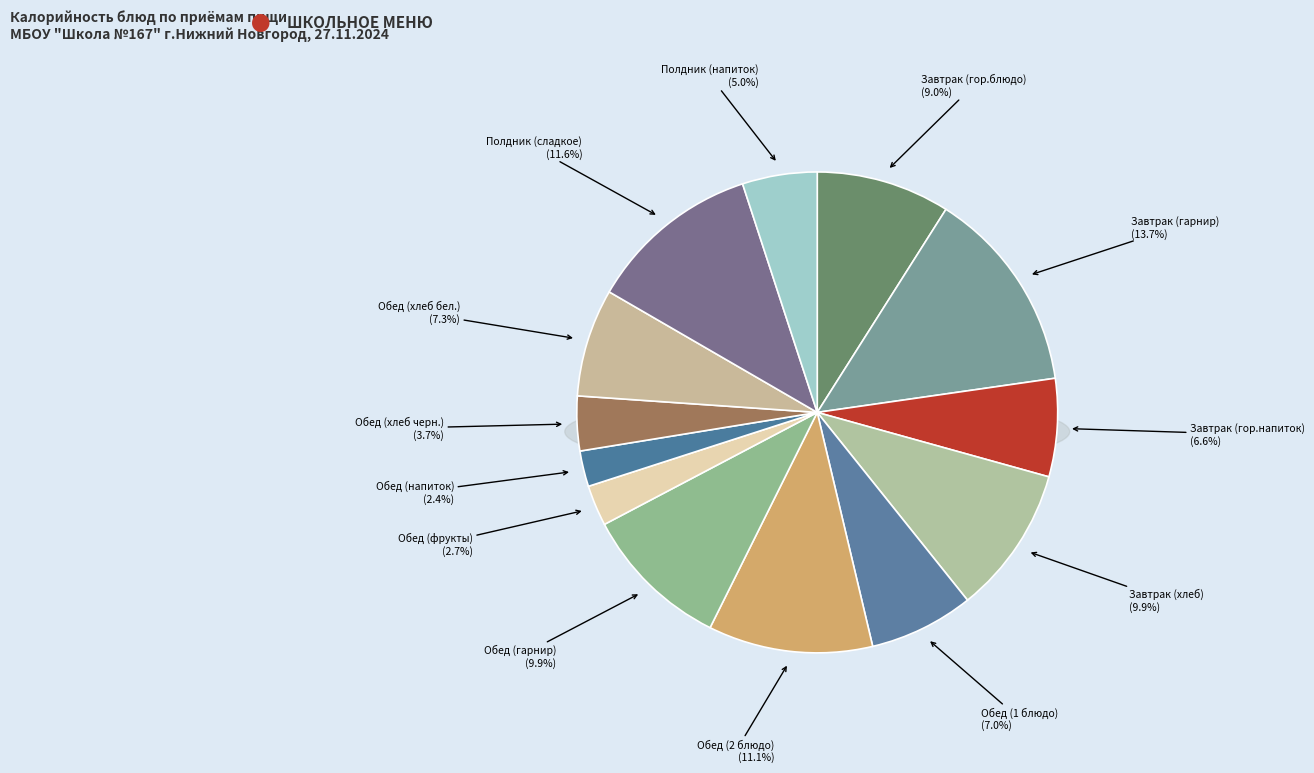

What portion of the pie excludes Обед (хлеб бел.)?

92.7%